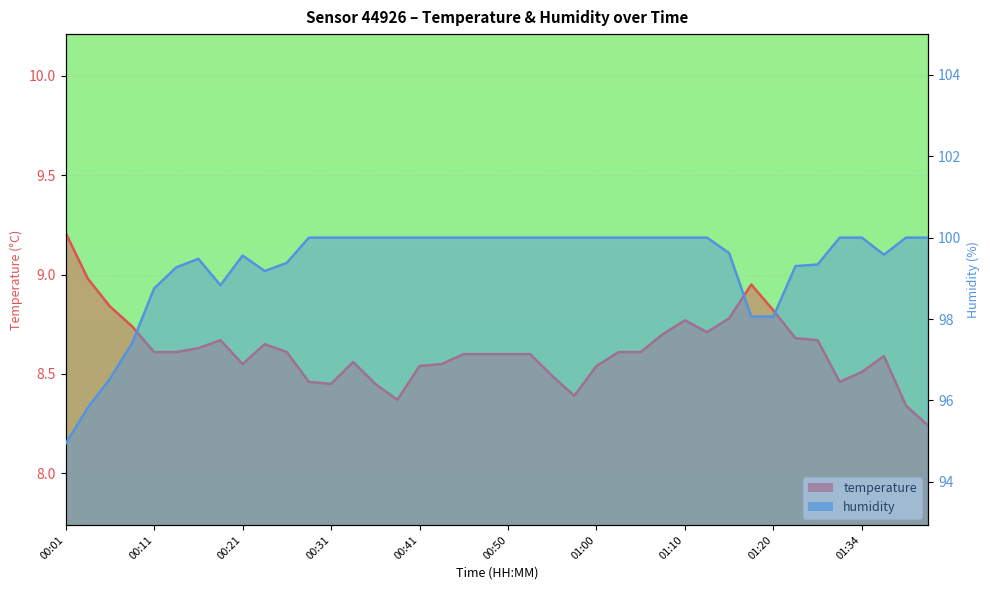

In humidity, how many points are lower than both neighbors (excluding endpoints)?

3